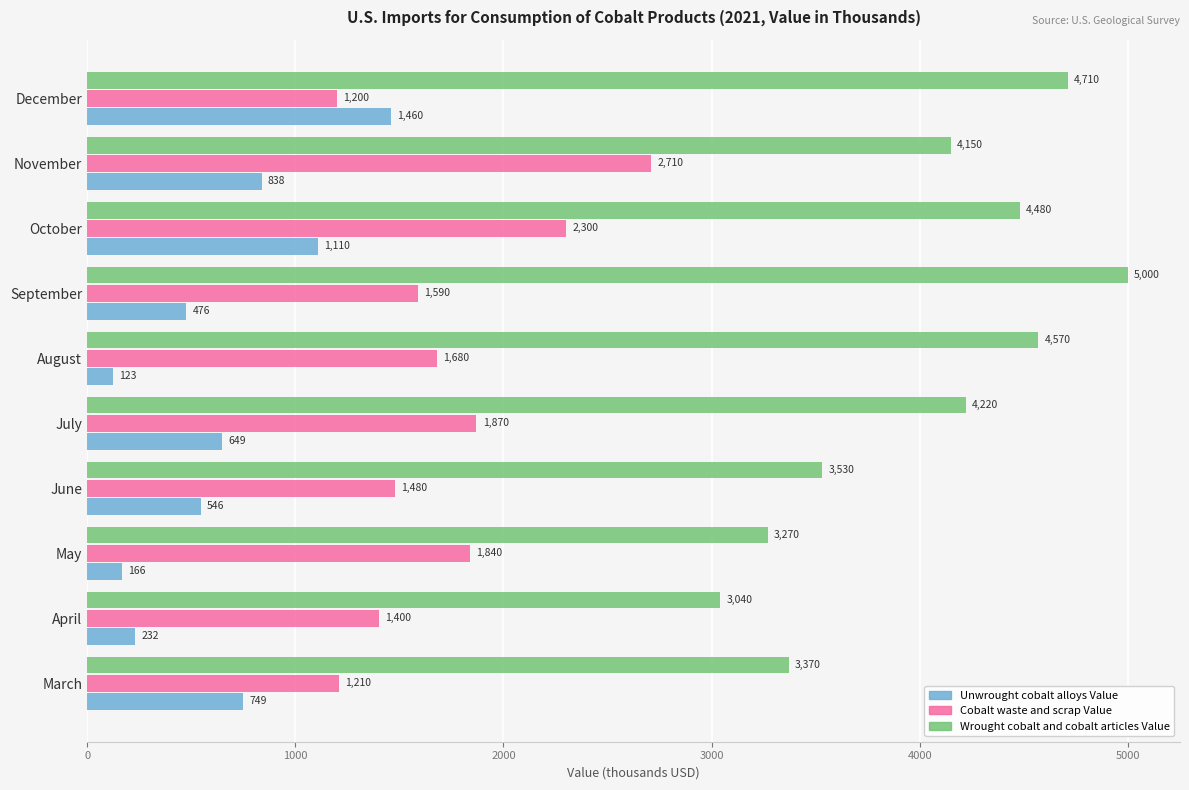

List the series in order of their overall mean, lowest first.

Unwrought cobalt alloys Value, Cobalt waste and scrap Value, Wrought cobalt and cobalt articles Value